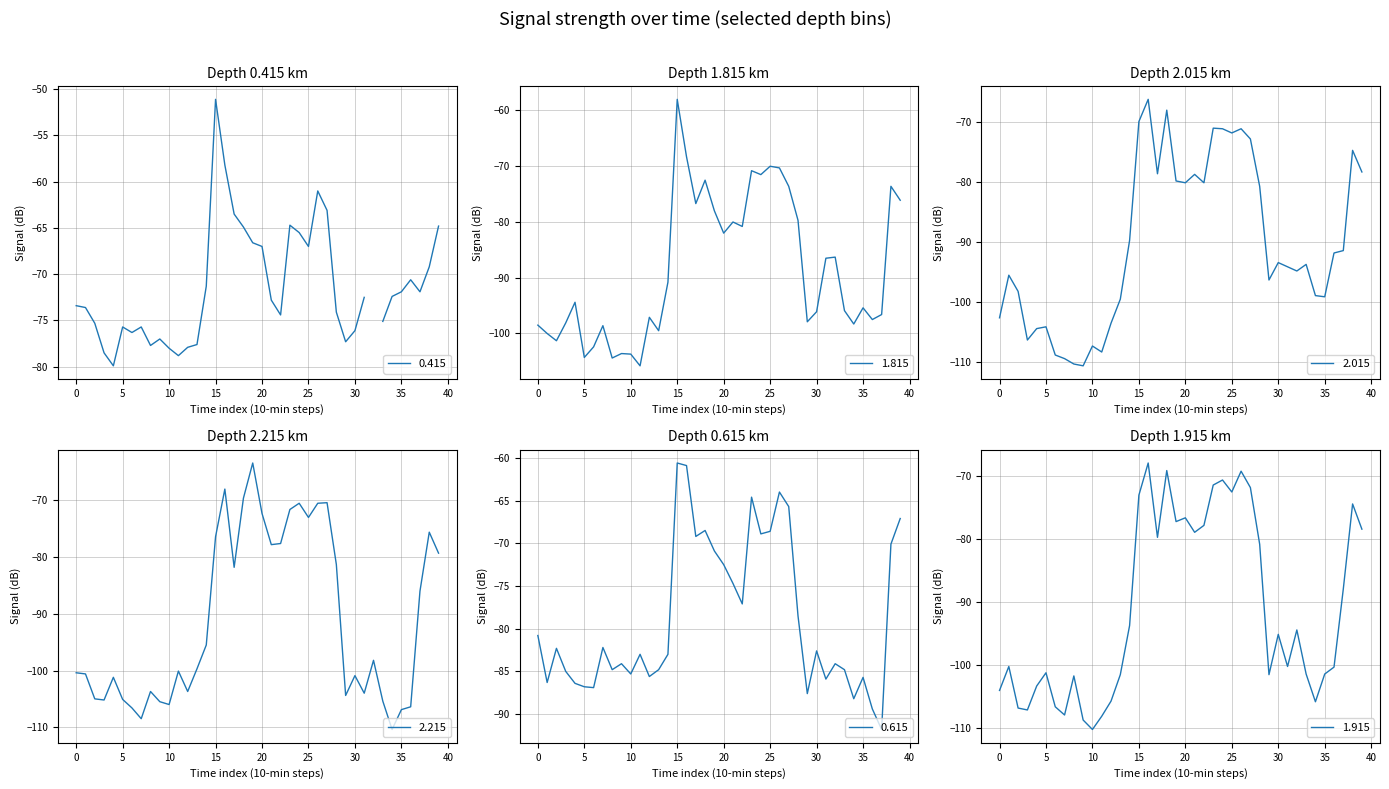

In 2.015, how many points are lower than both neighbors (excluding endpoints)?

10